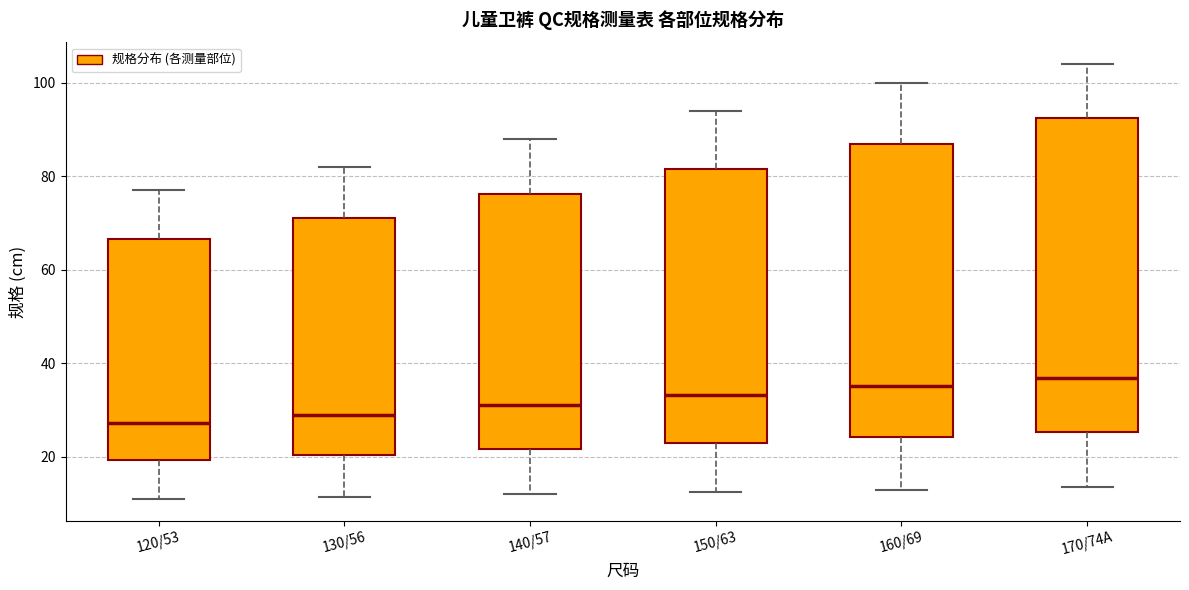

Reading left to right, read every box against the y-axis: the position of its median line, the range the box covers, and the ends of its whiskers. The values are not printed on the chart, so give them approximately, as read against the axis.

120/53: median 28, box 20 to 66, whiskers 12 to 78
130/56: median 30, box 20 to 72, whiskers 12 to 82
140/57: median 32, box 22 to 76, whiskers 12 to 88
150/63: median 34, box 24 to 82, whiskers 12 to 94
160/69: median 36, box 24 to 88, whiskers 14 to 100
170/74A: median 36, box 26 to 92, whiskers 14 to 104